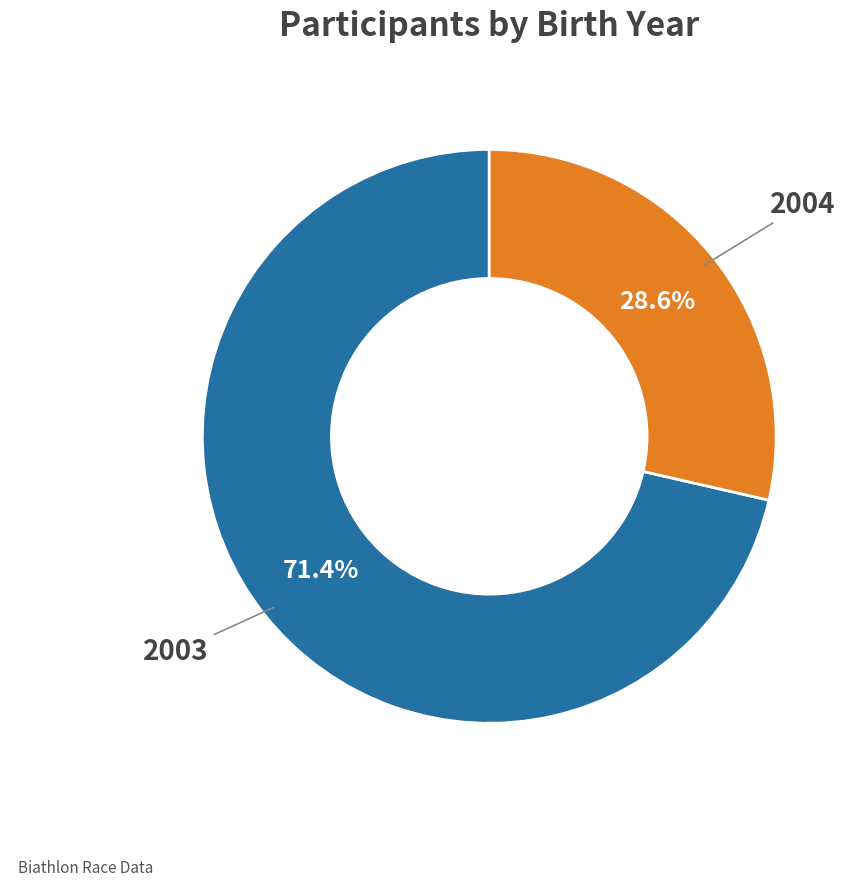

True or false: 2004 accounts for 29% of the total.

True